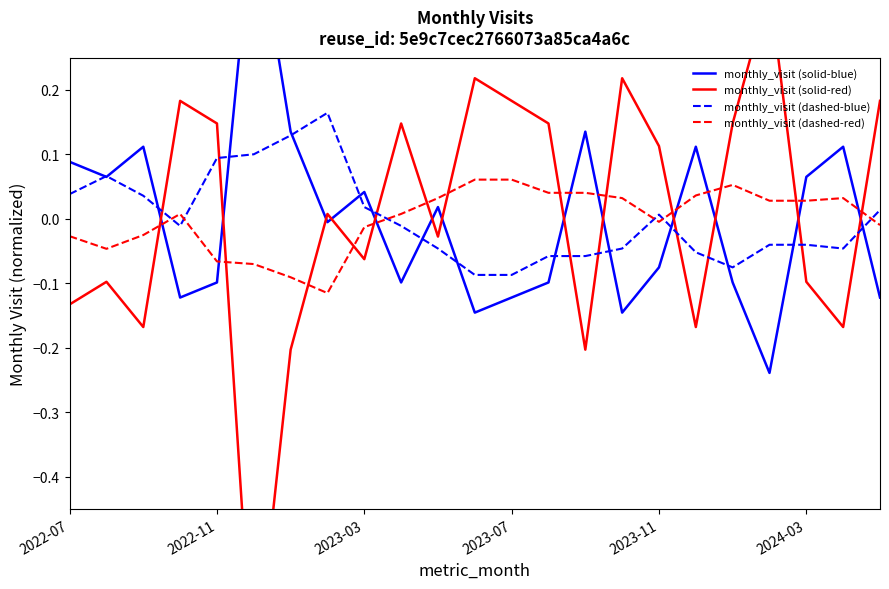

Is this an area chart (filled region under the line)?

No